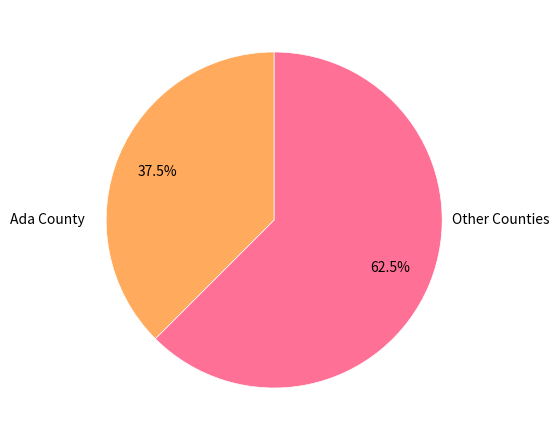

How much of the chart is everything except Other Counties?

37.5%